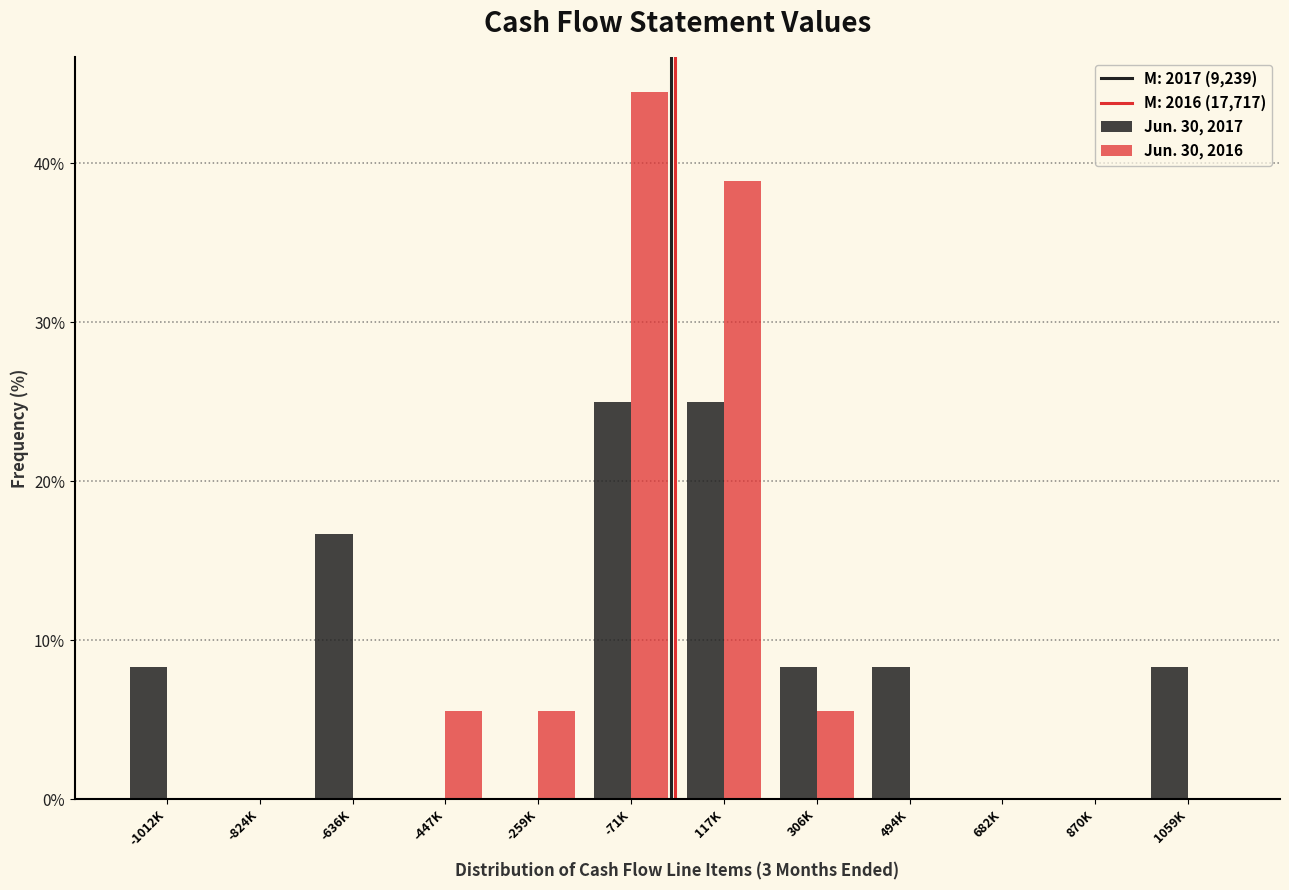

Reading left to right, what are all the values shown in this chart?

Jun. 30, 2017: -1012K=8.3	-824K=0.0	-636K=16.7	-447K=0.0	-259K=0.0	-71K=25.0	117K=25.0	306K=8.3	494K=8.3	682K=0.0	870K=0.0	1059K=8.3
Jun. 30, 2016: -1012K=0.0	-824K=0.0	-636K=0.0	-447K=5.6	-259K=5.6	-71K=44.4	117K=38.9	306K=5.6	494K=0.0	682K=0.0	870K=0.0	1059K=0.0